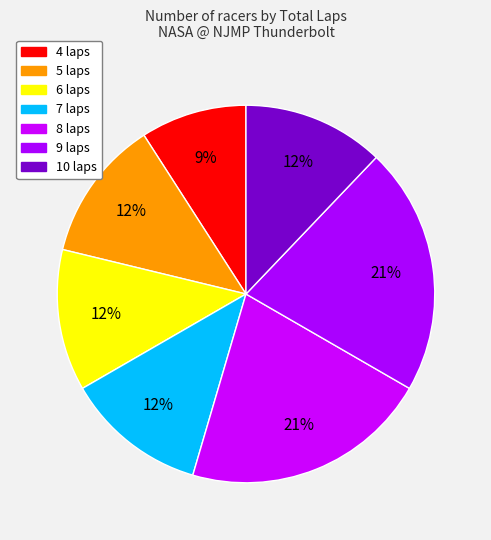

How many segments does this pie chart have?

7